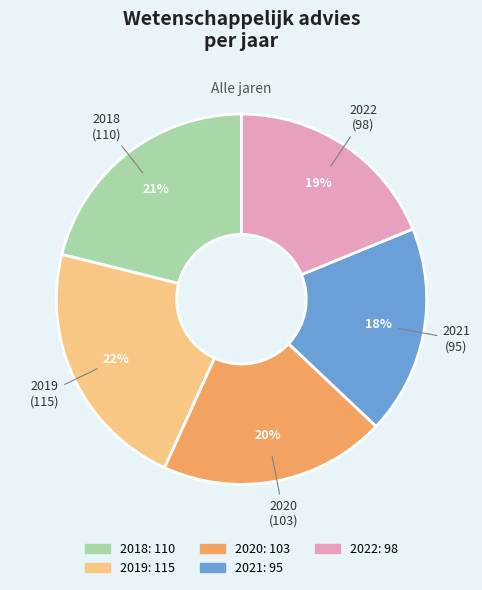

Does any single category account for the majority?

No